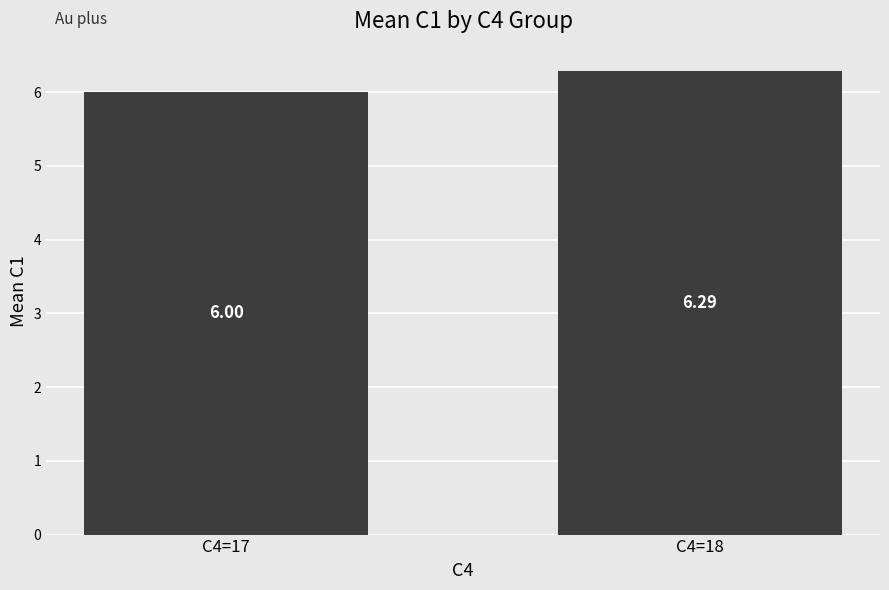

How many series are shown in this chart?

1